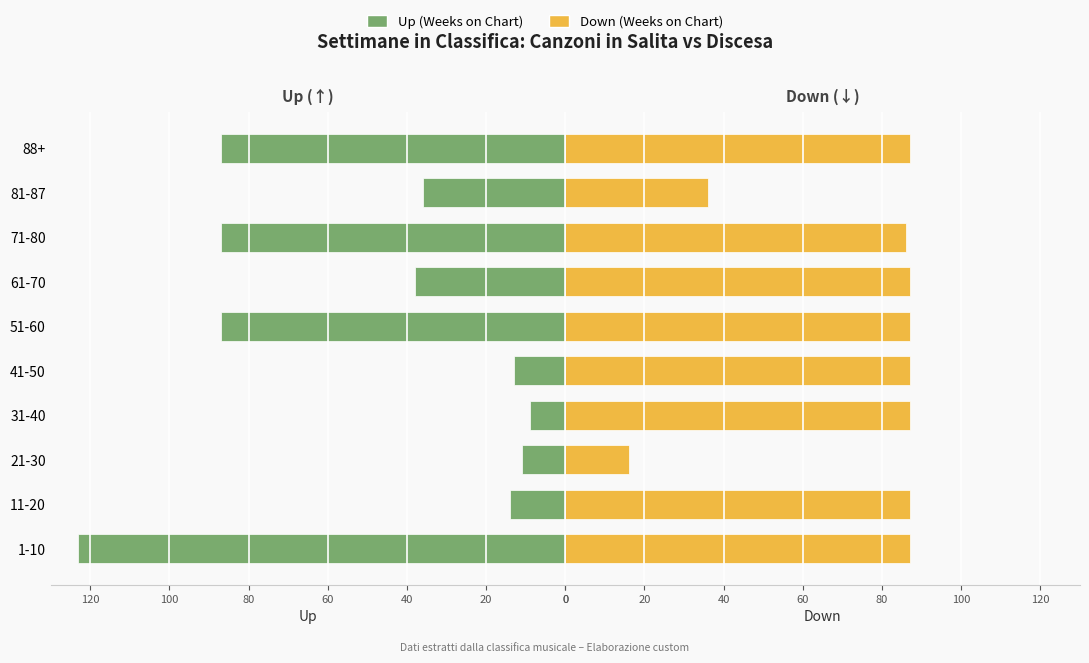

What are all the series names shown in the legend?

Up (Weeks on Chart), Down (Weeks on Chart)